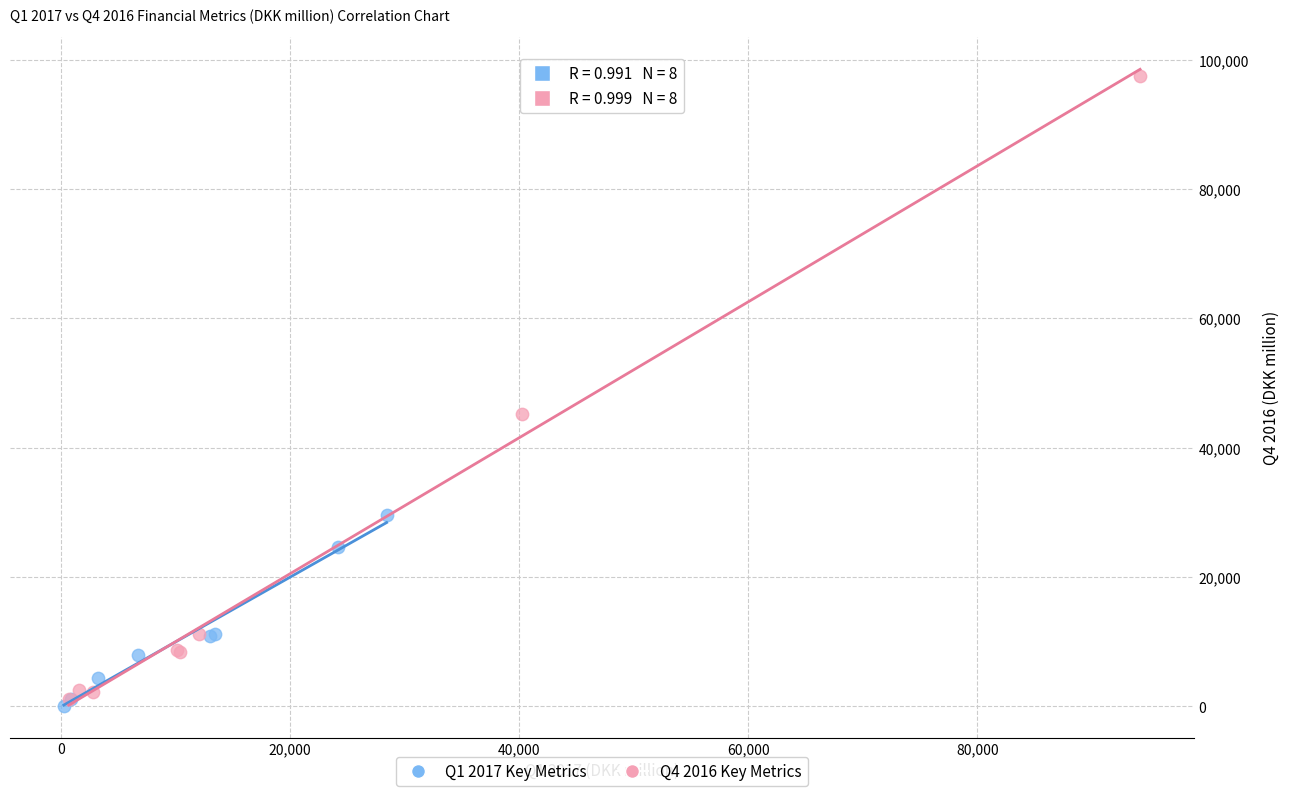

Which series reaches the maximum Y coordinate?

Q4 2016 Key Metrics